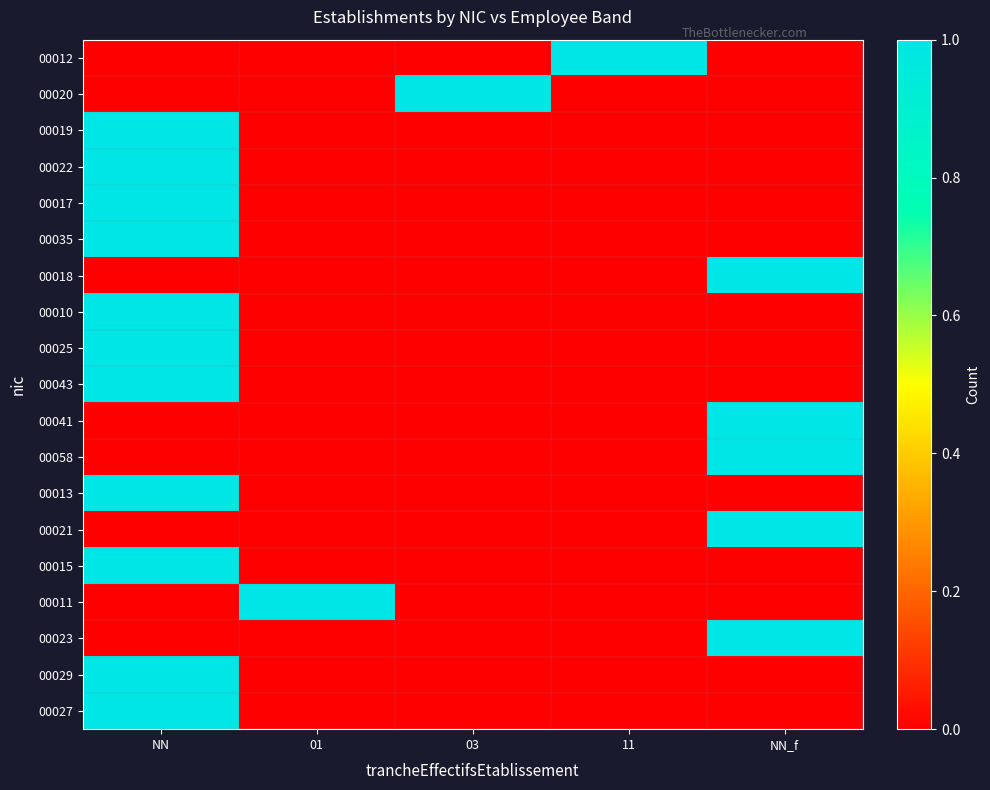

Rank the series by their maximum value, from highest to lowest.

00012, 00020, 00019, 00022, 00017, 00035, 00018, 00010, 00025, 00043, 00041, 00058, 00013, 00021, 00015, 00011, 00023, 00029, 00027